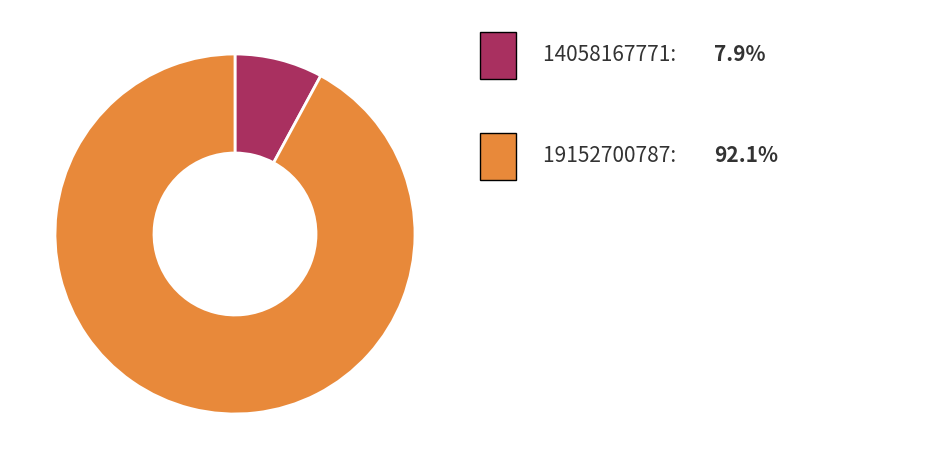

Does any single category account for the majority?

Yes